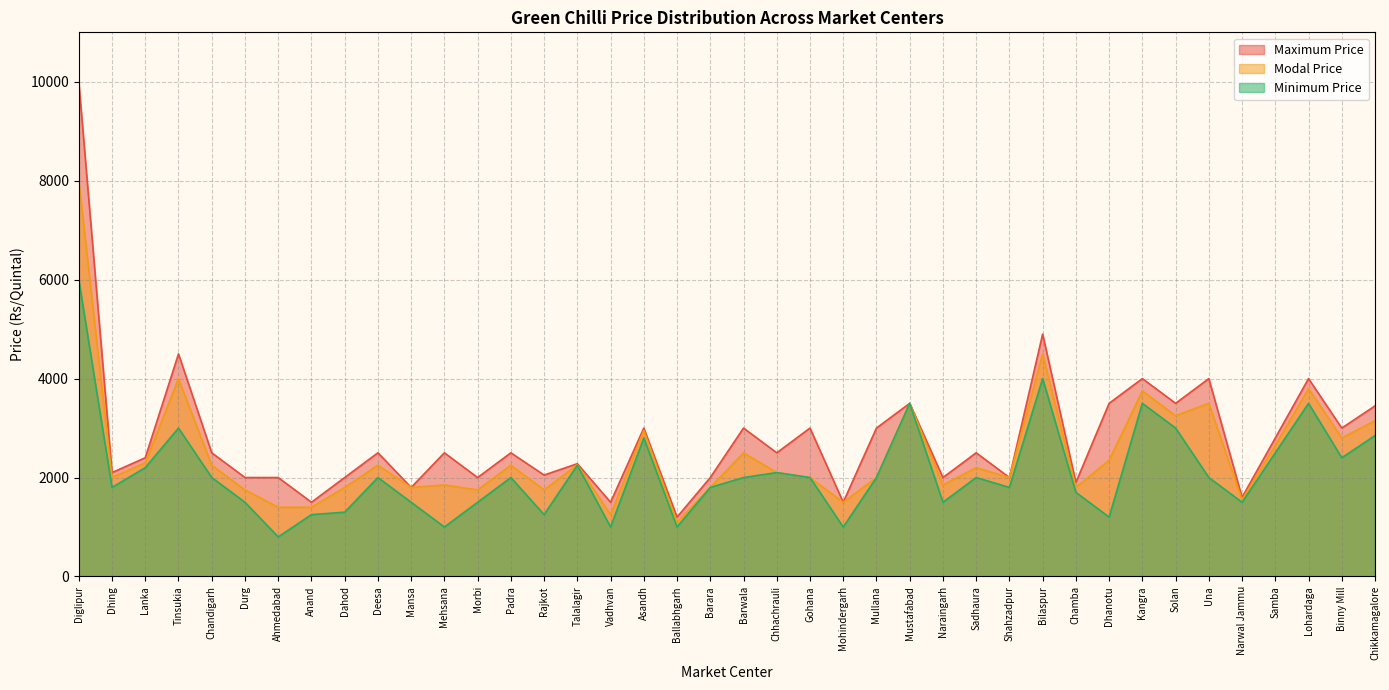

How many series are shown in this chart?

3